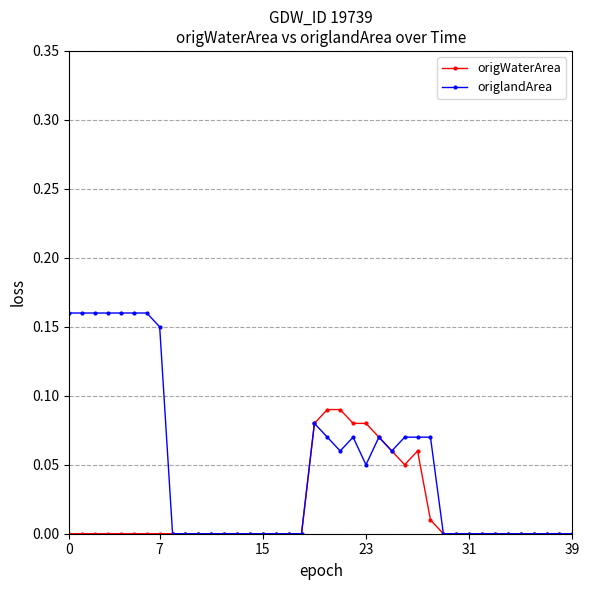

List the series in order of their overall mean, lowest first.

origWaterArea, origlandArea